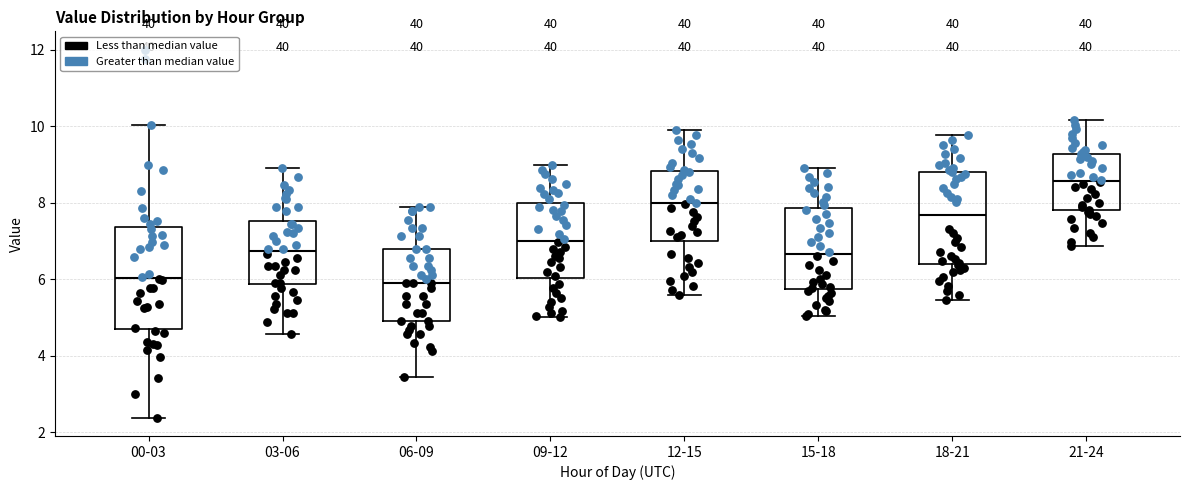

Which box is the tallest, from its lower edge to its upper edge?

00-03